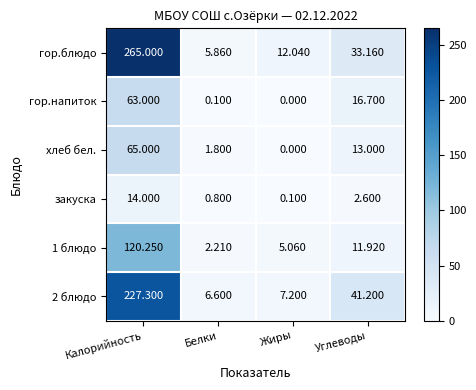

Where does the 1 блюдо series first go above 11?

Калорийность